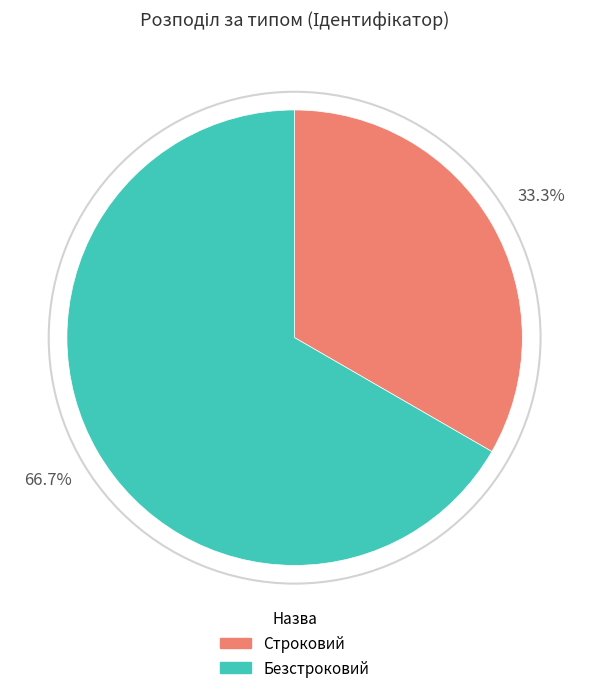

The Безстроковий slice represents 67% of the pie. True or false?

True